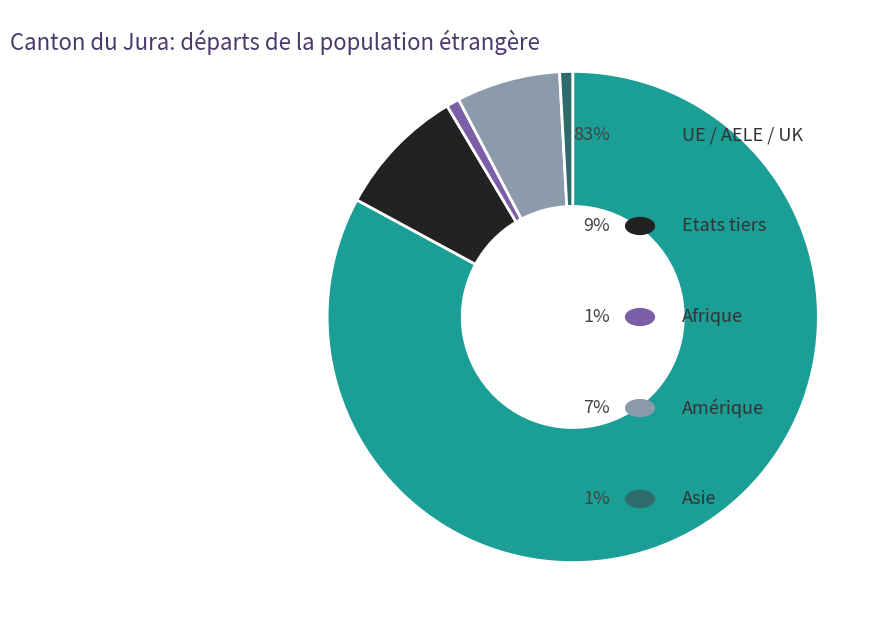

Does any single category account for the majority?

Yes